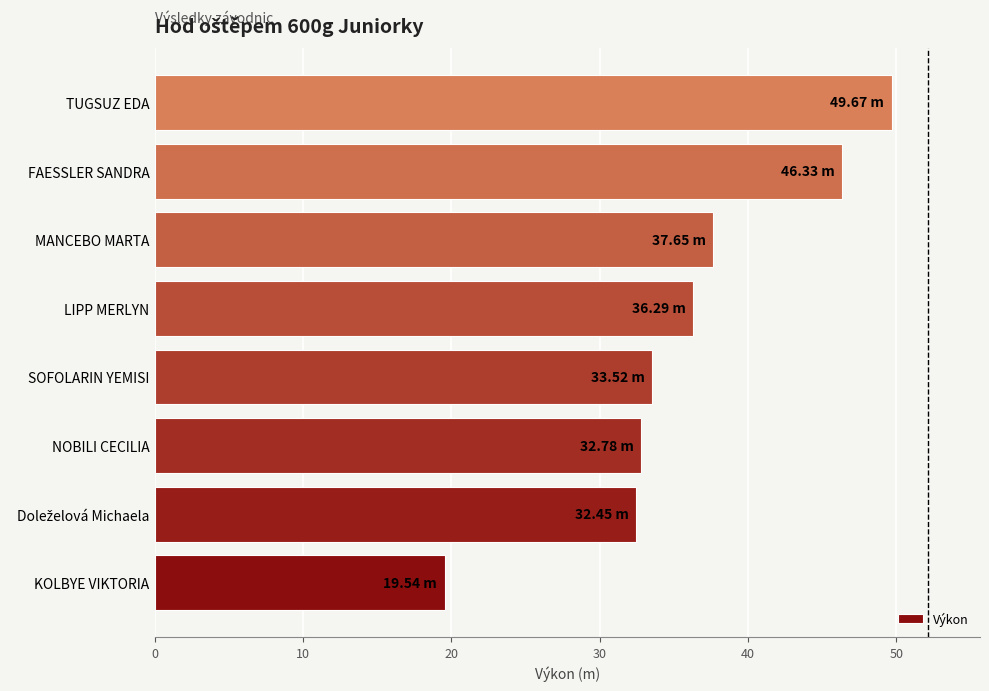

What is the change in value from KOLBYE VIKTORIA to TUGSUZ EDA?

+30.1